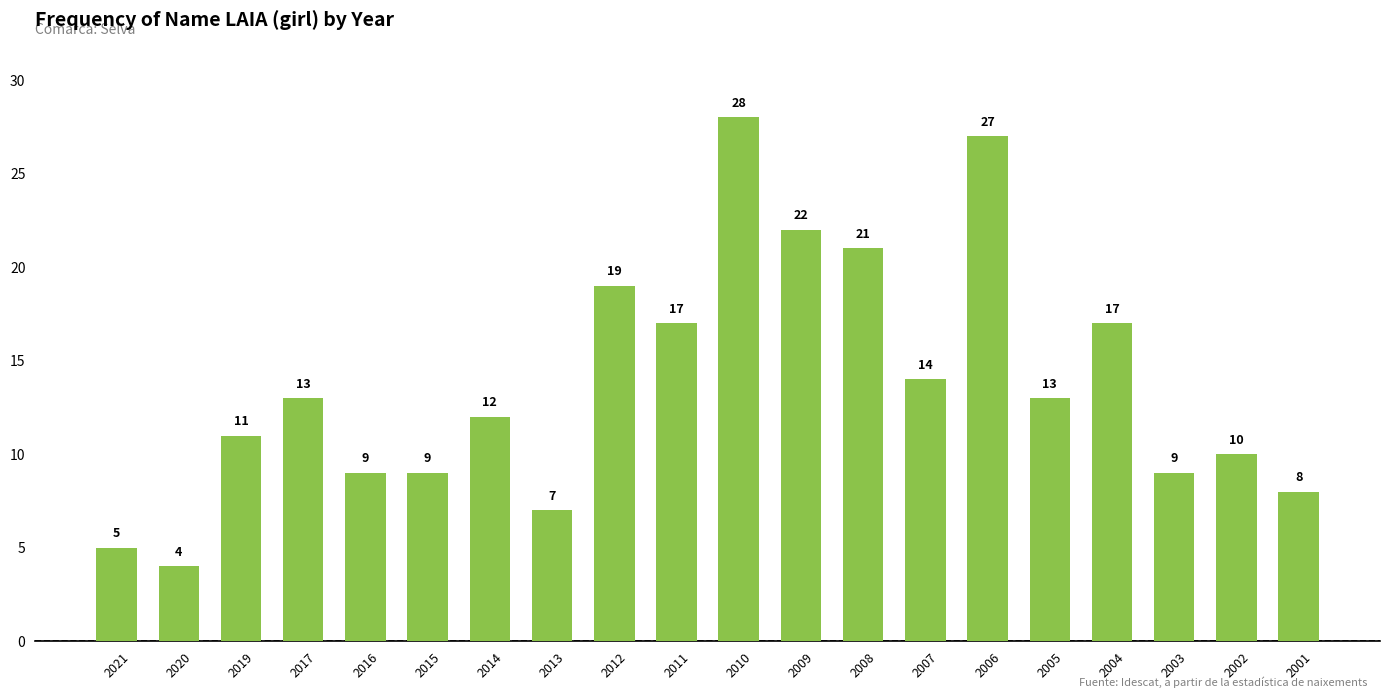

Between 2011 and 2003, which is larger?

2011